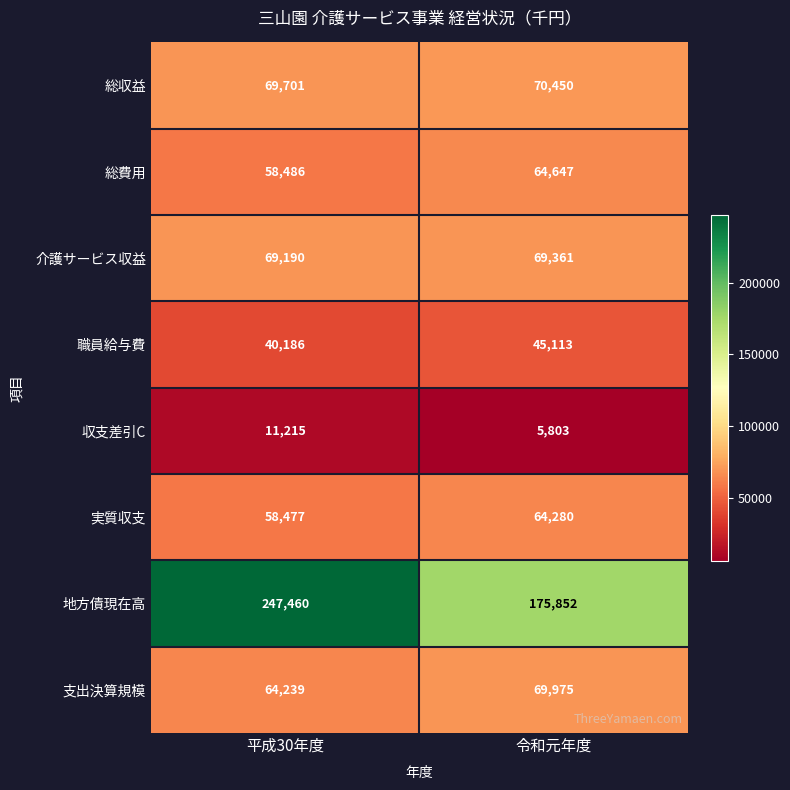

At which category is the sum across all series the highest?

平成30年度